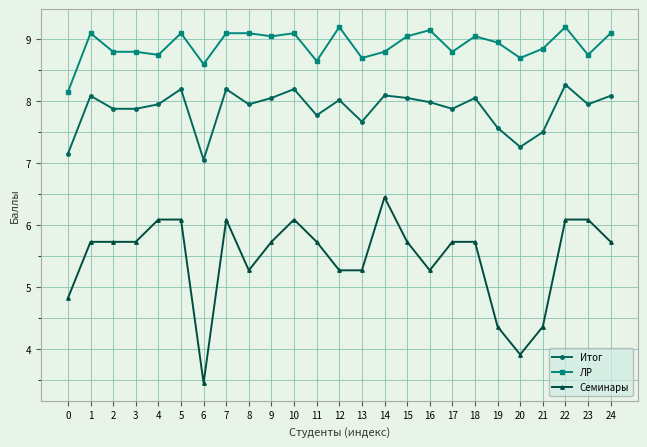

Is the value of Семинары at 22 greater than the value of Итог at 2?

No